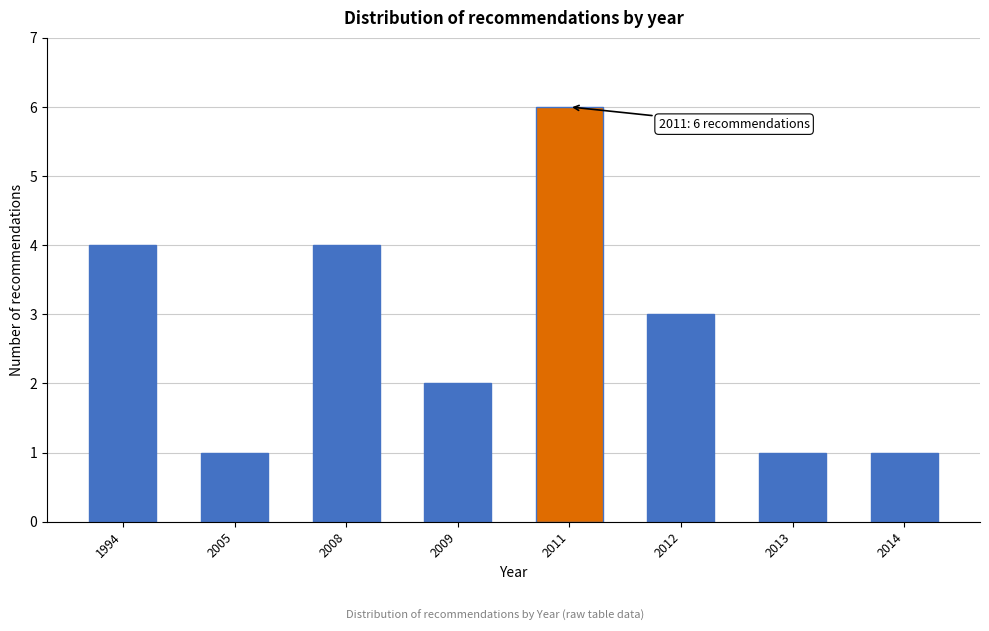

Reading left to right, extract all data points from this chart.

4	1	4	2	6	3	1	1